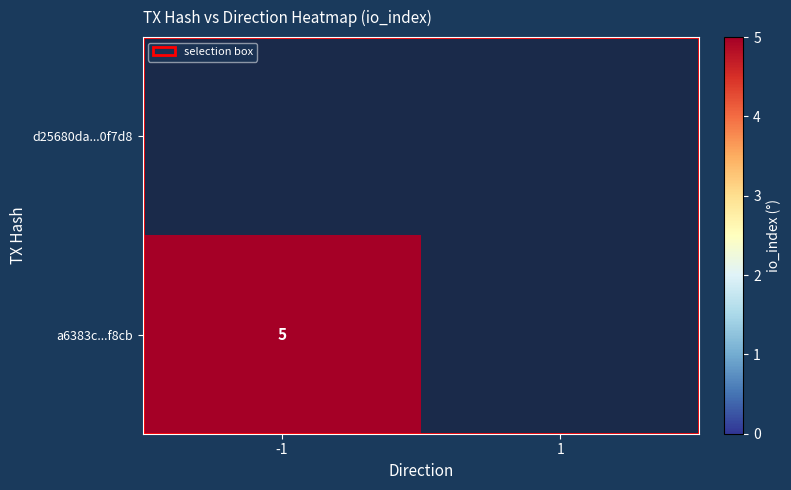

Which series has the largest total across all categories?

a6383c...f8cb